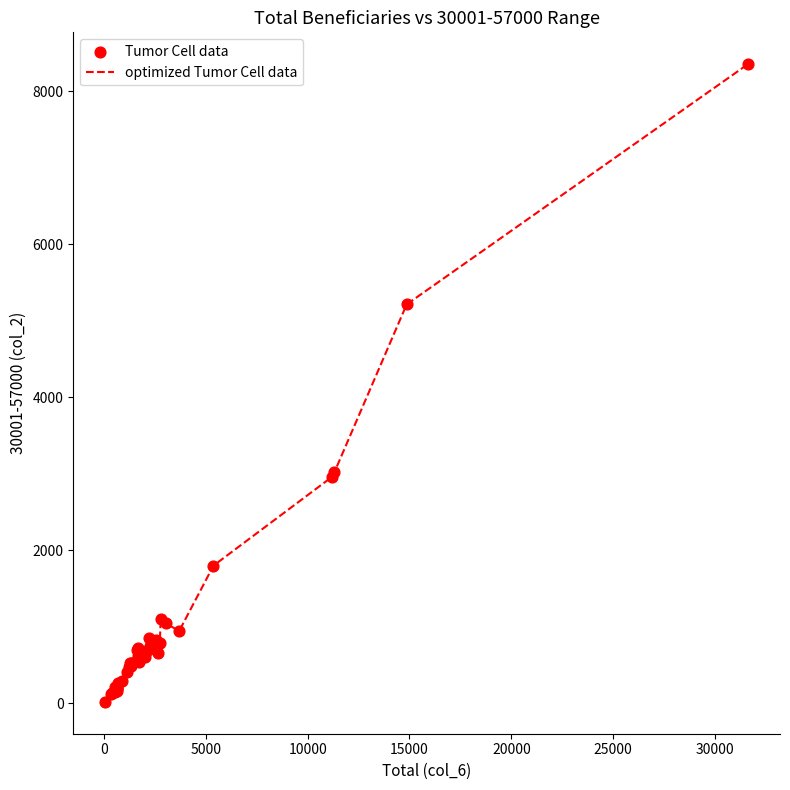

What is the difference between the maximum and minimum values?

8338